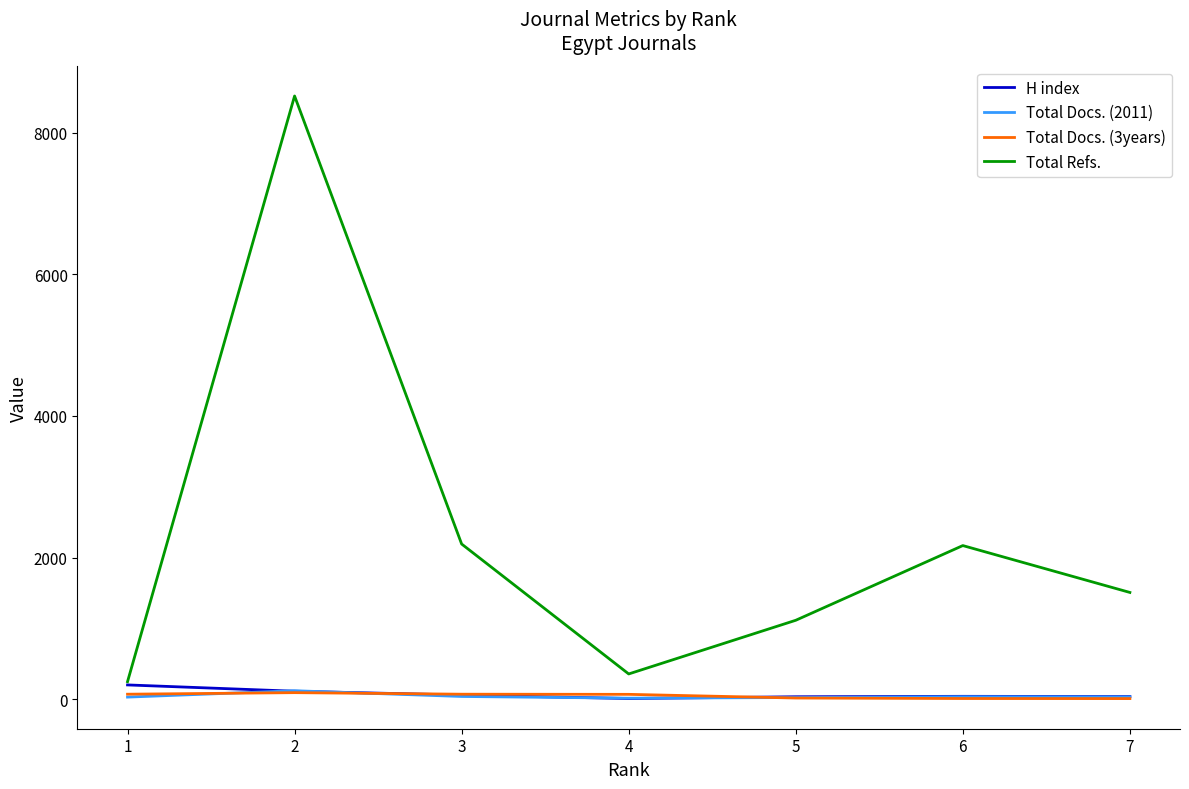

Is this an area chart (filled region under the line)?

No